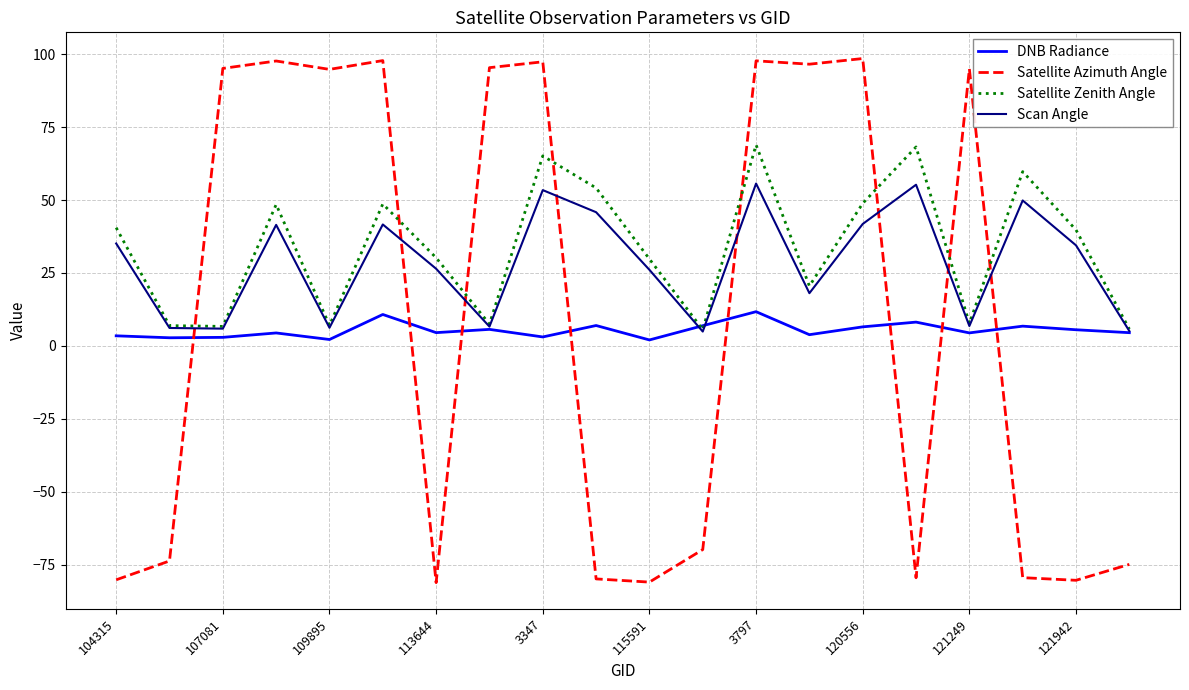

Rank the series by their maximum value, from lowest to highest.

DNB Radiance, Scan Angle, Satellite Zenith Angle, Satellite Azimuth Angle